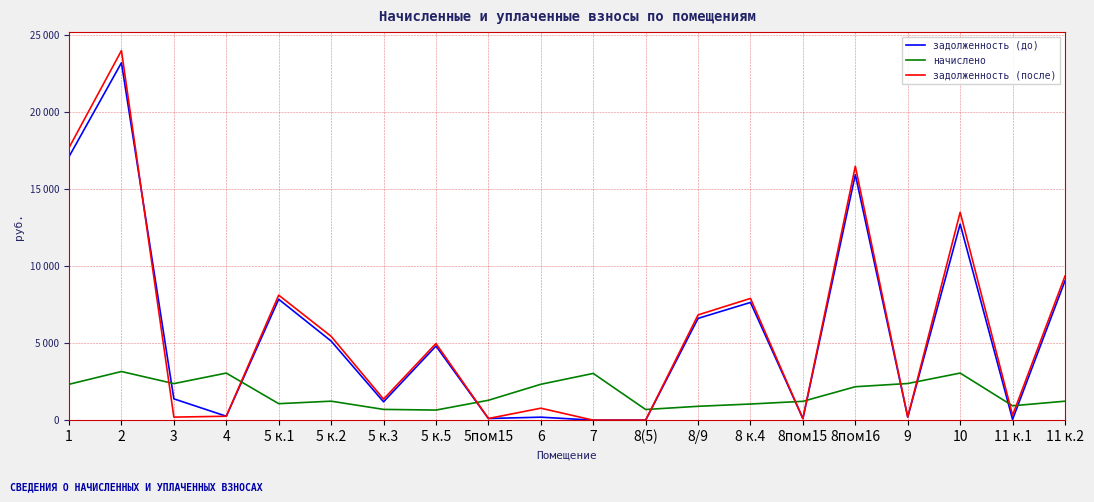

Rank the series by their maximum value, from lowest to highest.

начислено, задолженность (до), задолженность (после)